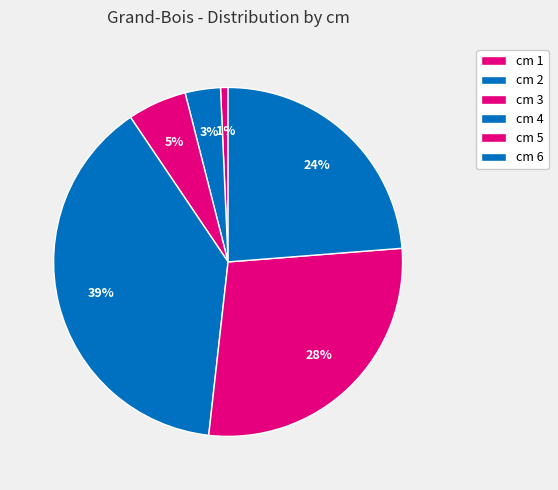

Rank the categories by value from highest to lowest.

cm 4, cm 5, cm 6, cm 3, cm 2, cm 1